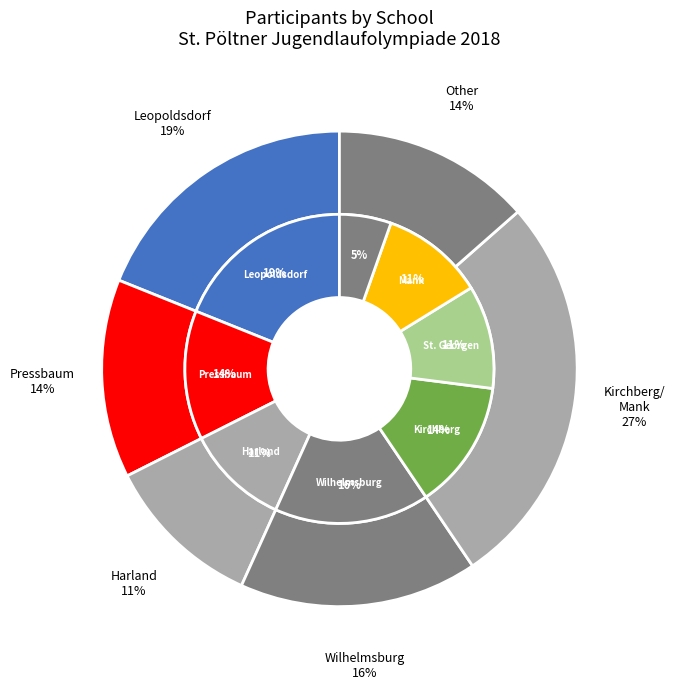

The NNÖMS Wilhelmsburg slice represents 16% of the pie. True or false?

True